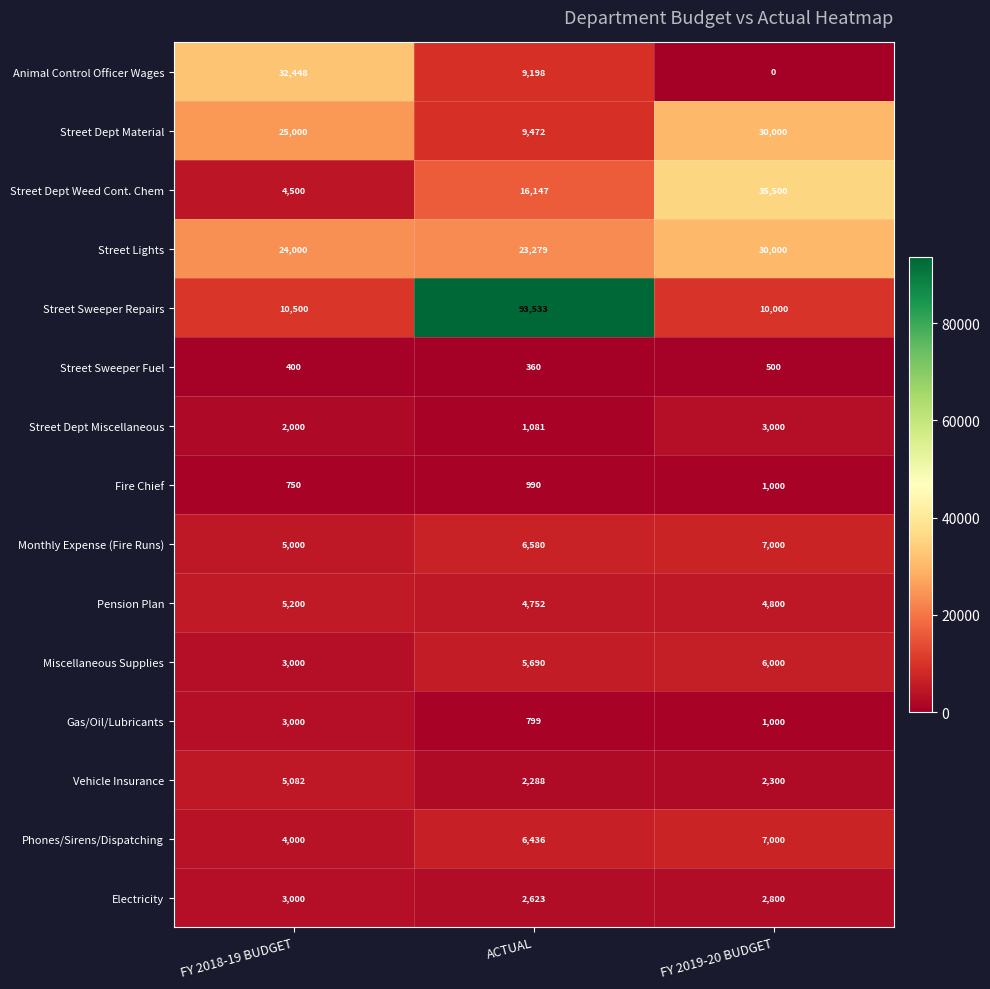

At which label is Street Dept Weed Cont. Chem closest to 20000?

ACTUAL